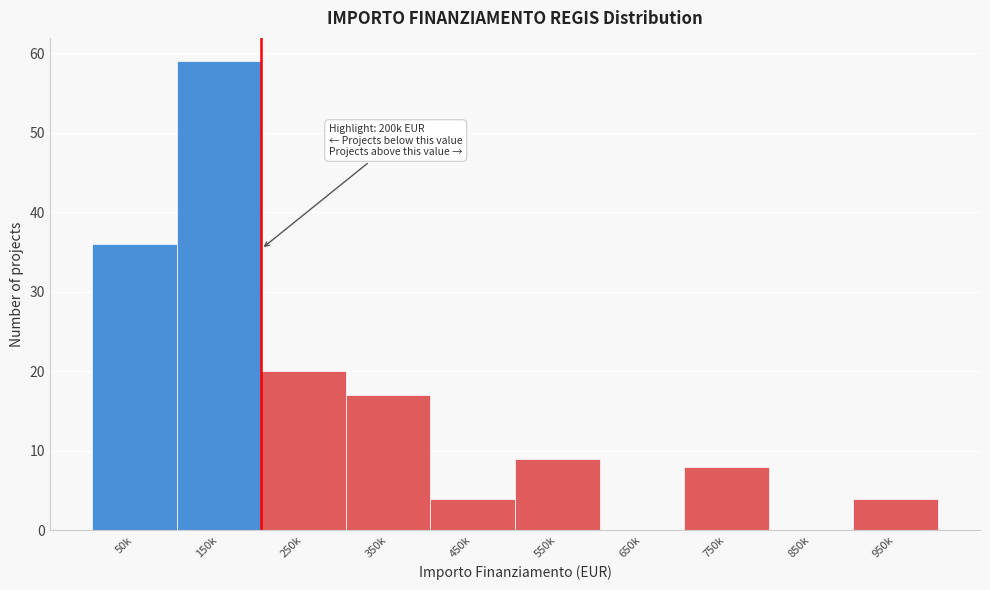

What is the sum of all values?

157